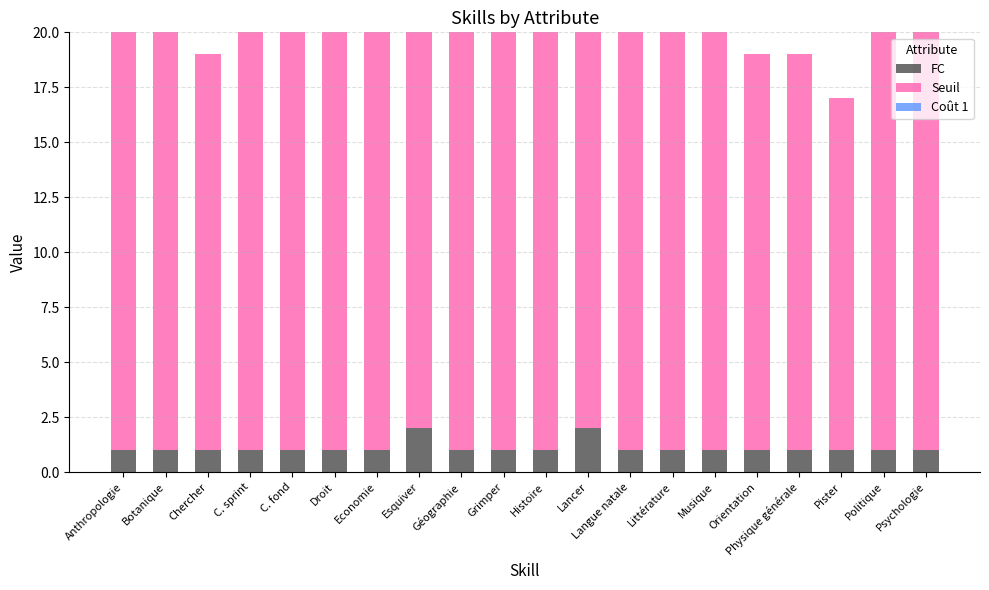

What is the sum of the FC values at Esquiver and Pister?

3